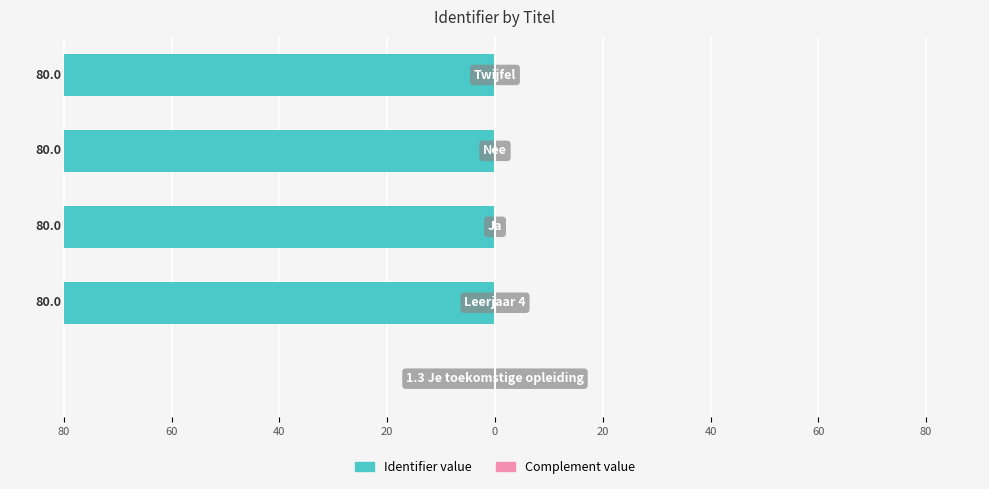

Are the bars grouped side by side (vs. stacked)?

Yes